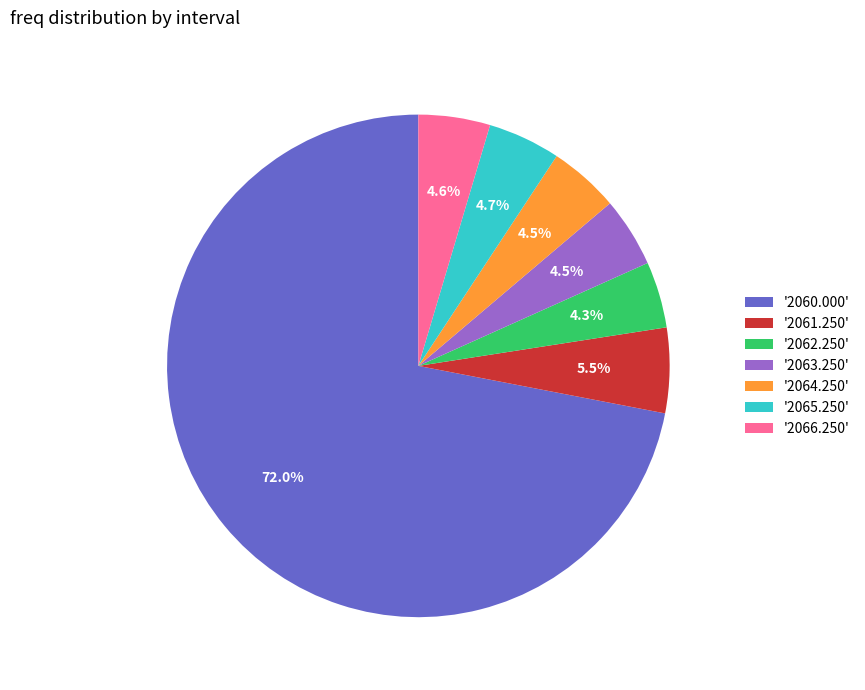

Which slice is the largest?

'2060.000'